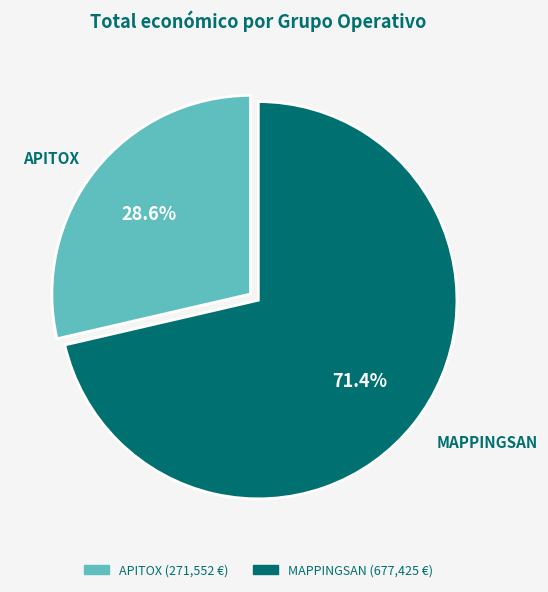

Count the number of slices in the pie.

2